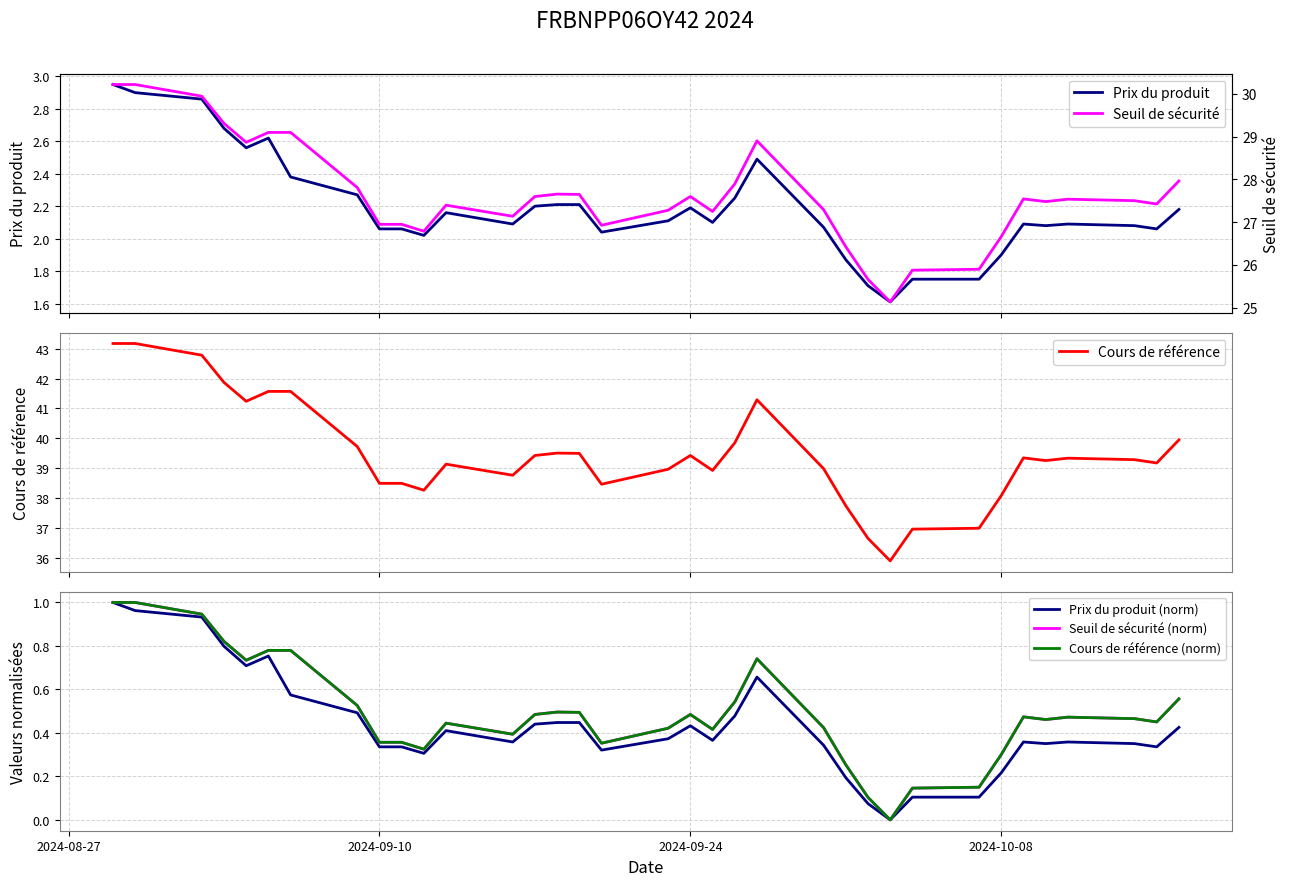

Which series has the largest total across all categories?

Cours de référence